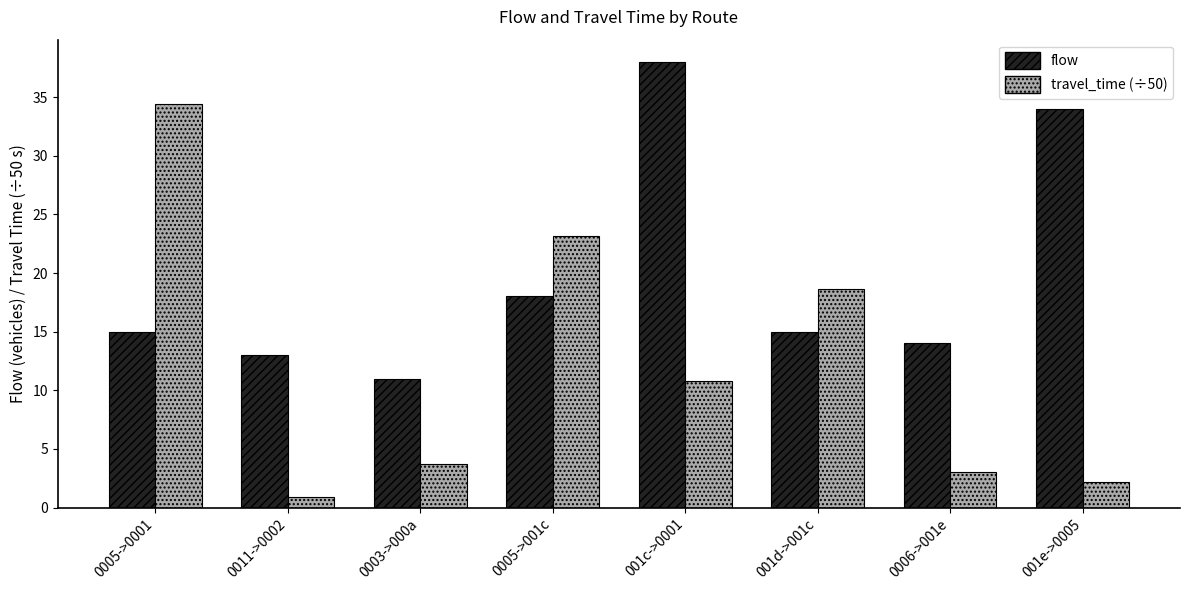

Rank the categories by travel_time (÷50) value from highest to lowest.

0005->0001, 0005->001c, 001d->001c, 001c->0001, 0003->000a, 0006->001e, 001e->0005, 0011->0002